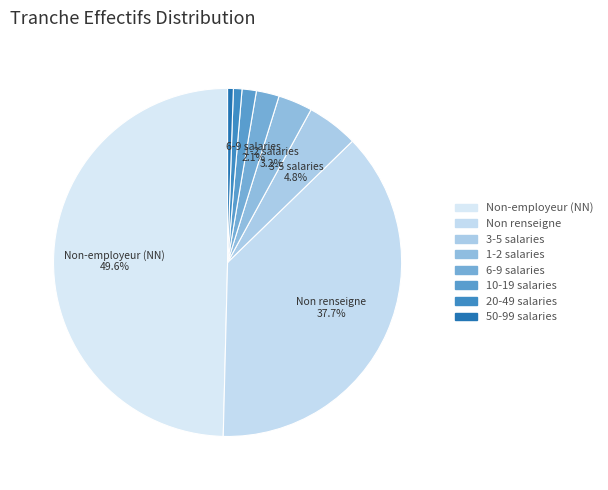

Count the number of slices in the pie.

8